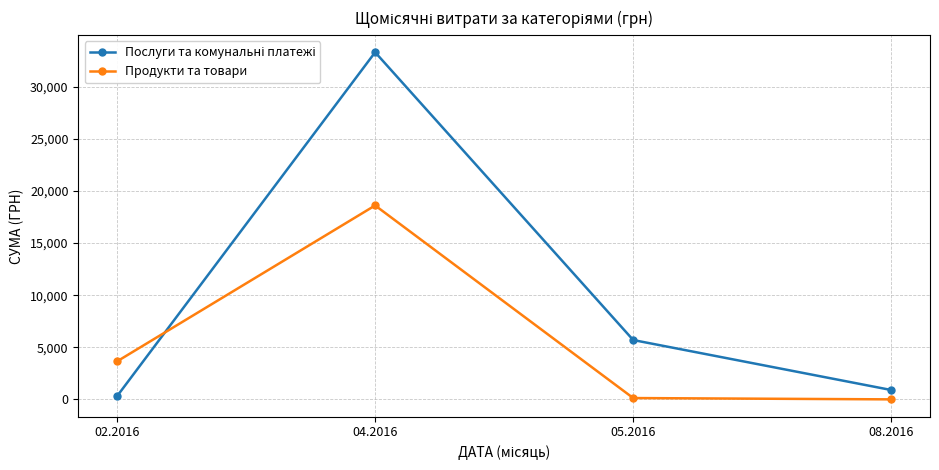

What is the difference between the Продукти та товари values at 02.2016 and 04.2016?

14961.5